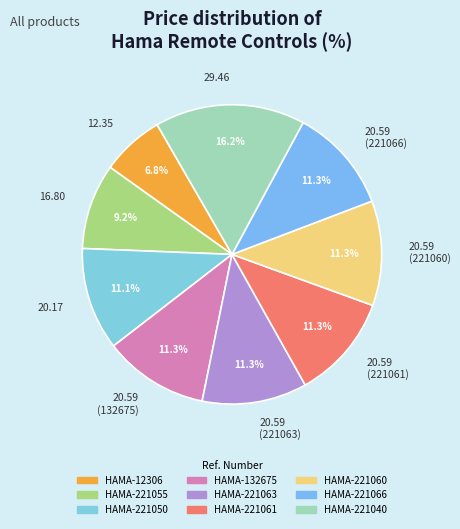

Count the number of slices in the pie.

9